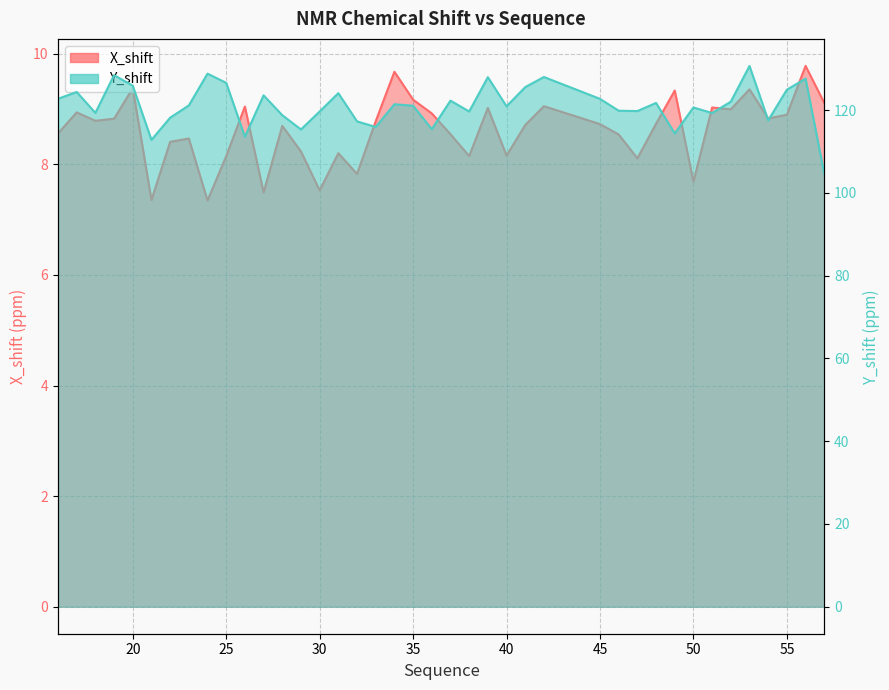

At how many categories does at least one series exceed 47?

40